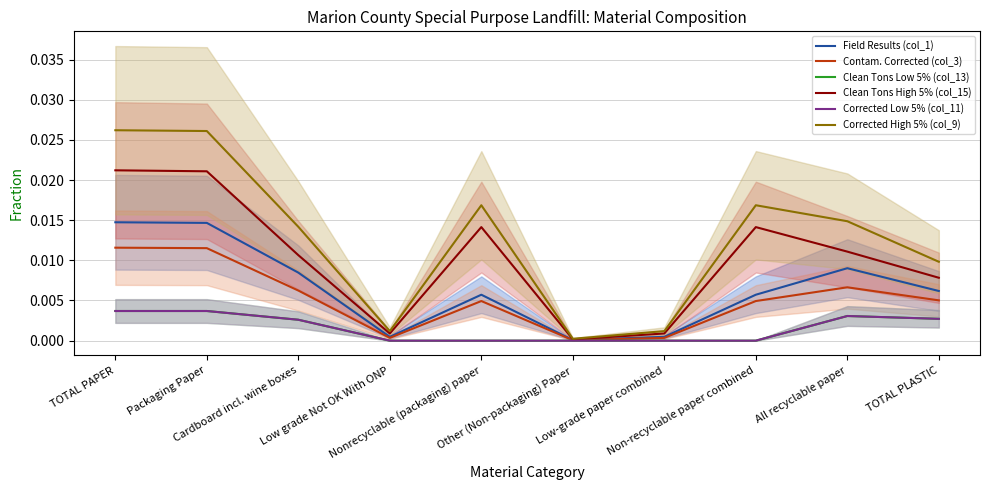

What are all the series names shown in the legend?

Field Results (col_1), Contam. Corrected (col_3), Clean Tons Low 5% (col_13), Clean Tons High 5% (col_15), Corrected Low 5% (col_11), Corrected High 5% (col_9)